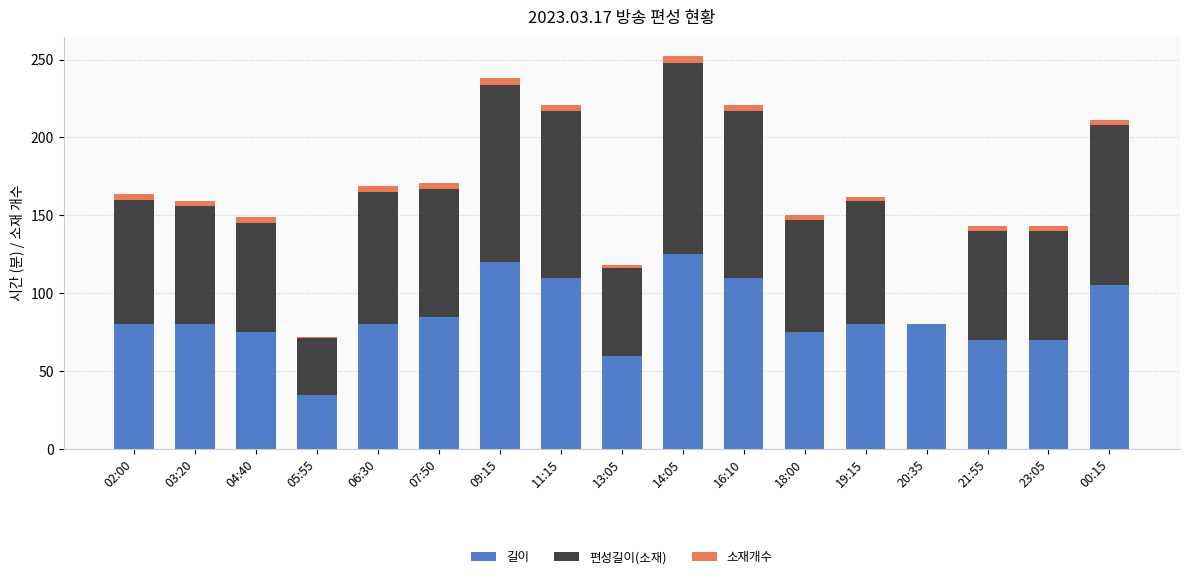

What is the sum of all 길이 values?

1440